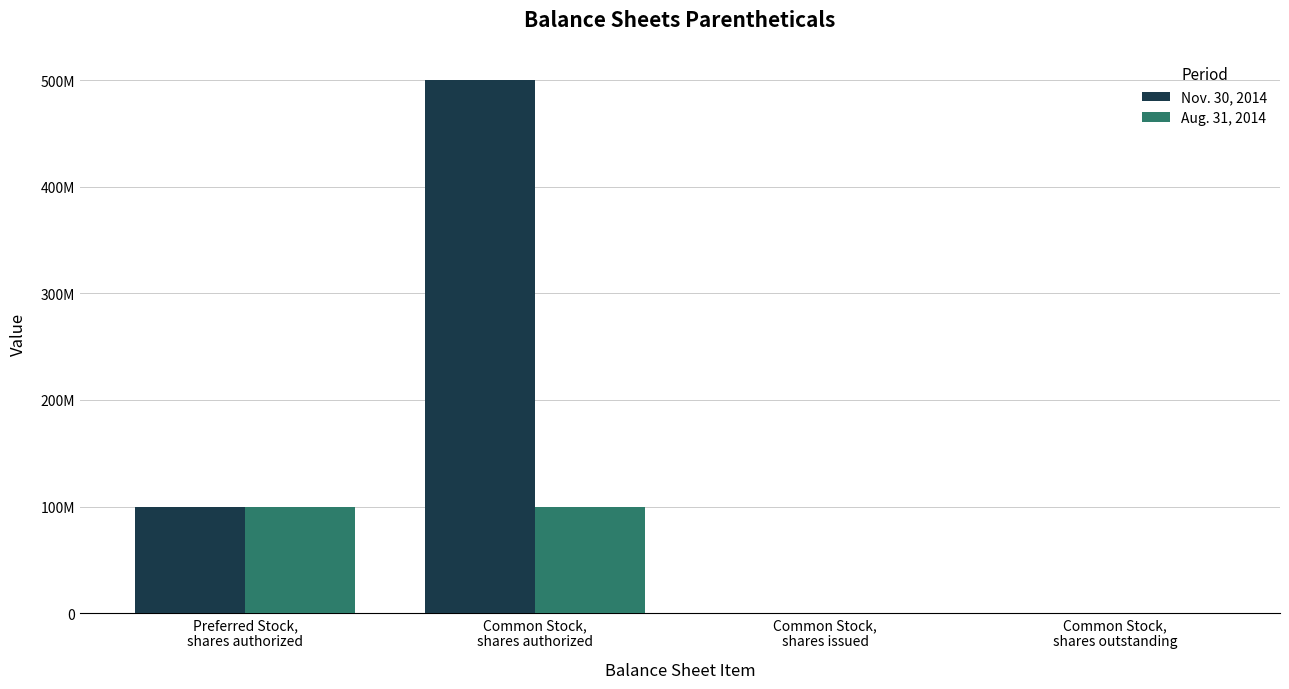

True or false: Nov. 30, 2014 has a value of 177467701 at Preferred Stock,
shares authorized.

False